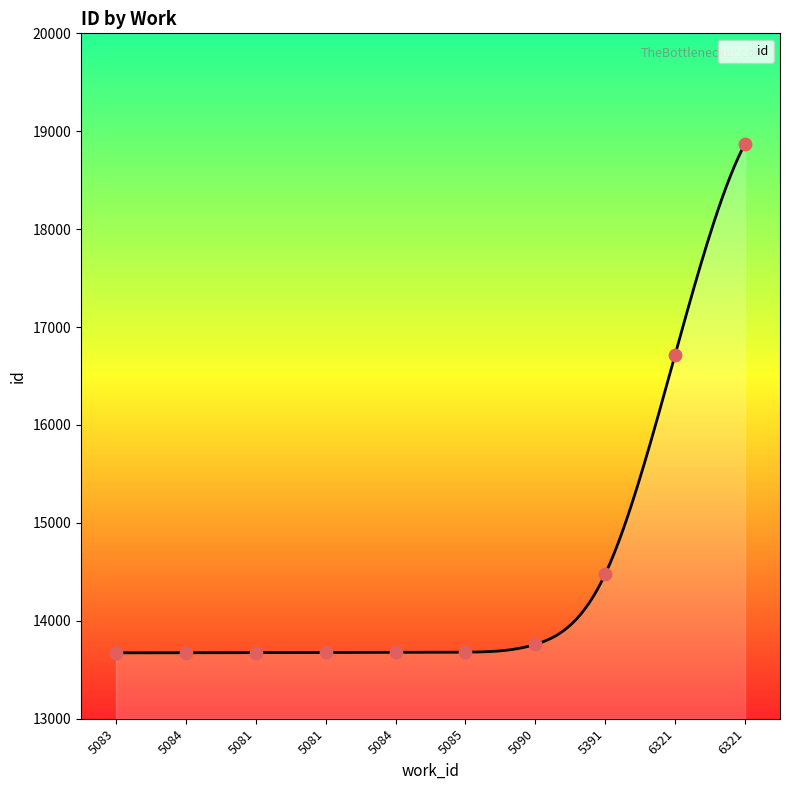

What is the change in value from 5081 to 5084?

+1